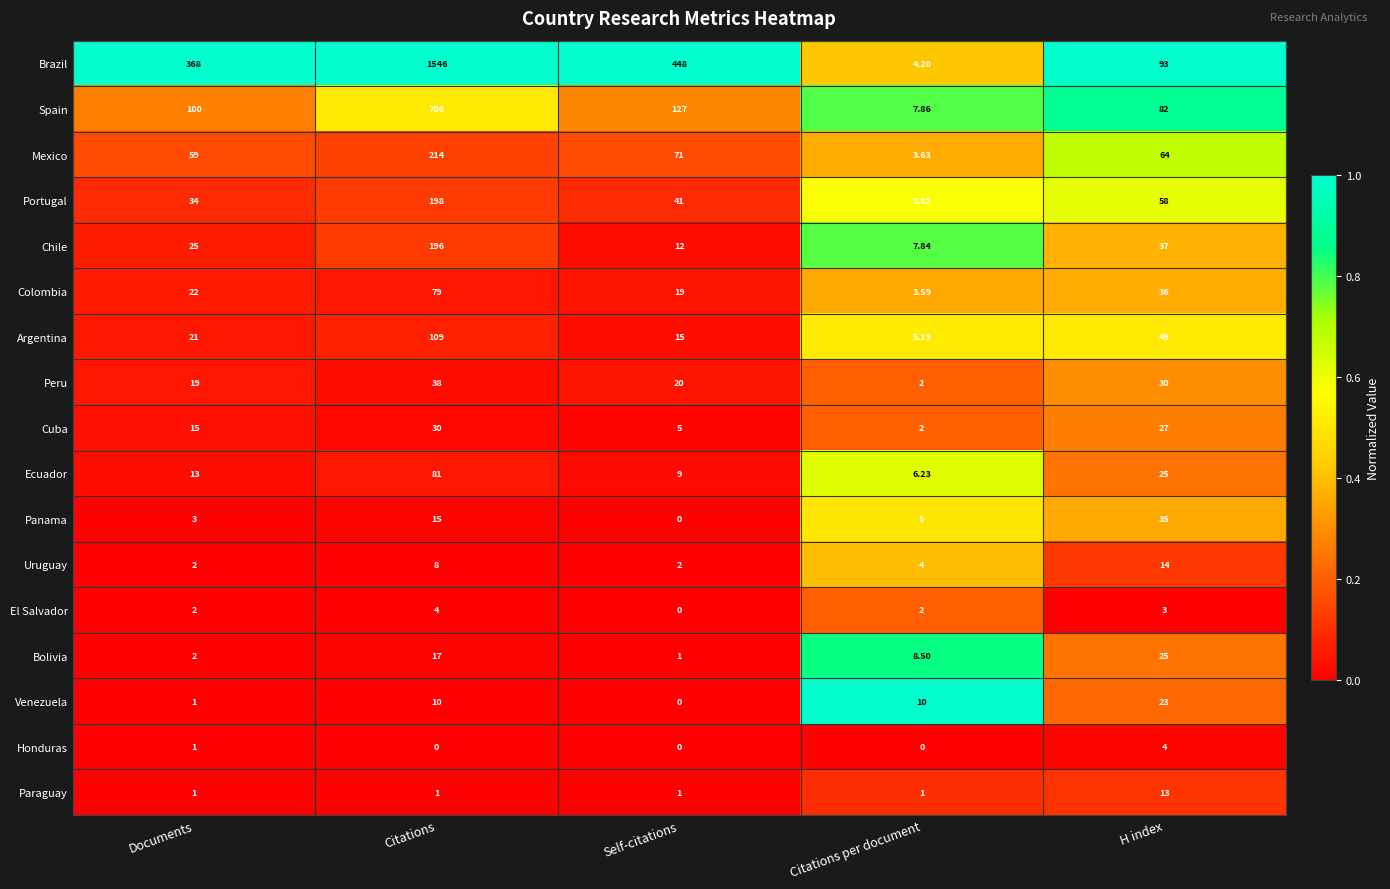

Between Documents and Self-citations, which series saw the biggest shift?

Brazil